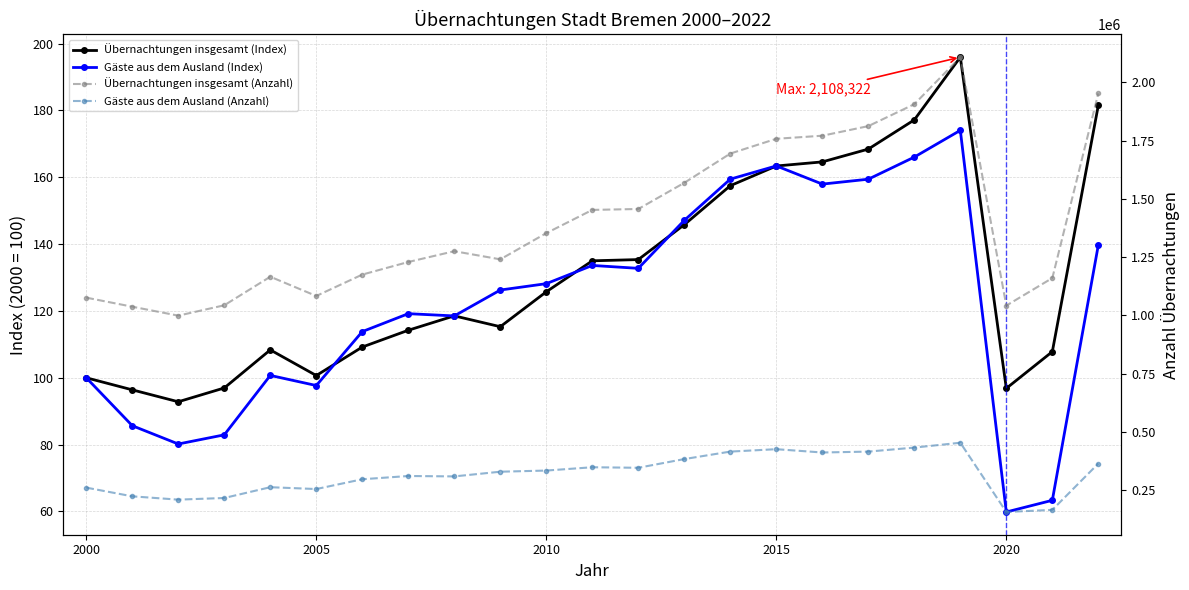

True or false: Übernachtungen insgesamt (Anzahl) and Gäste aus dem Ausland (Anzahl) cross at least once.

False